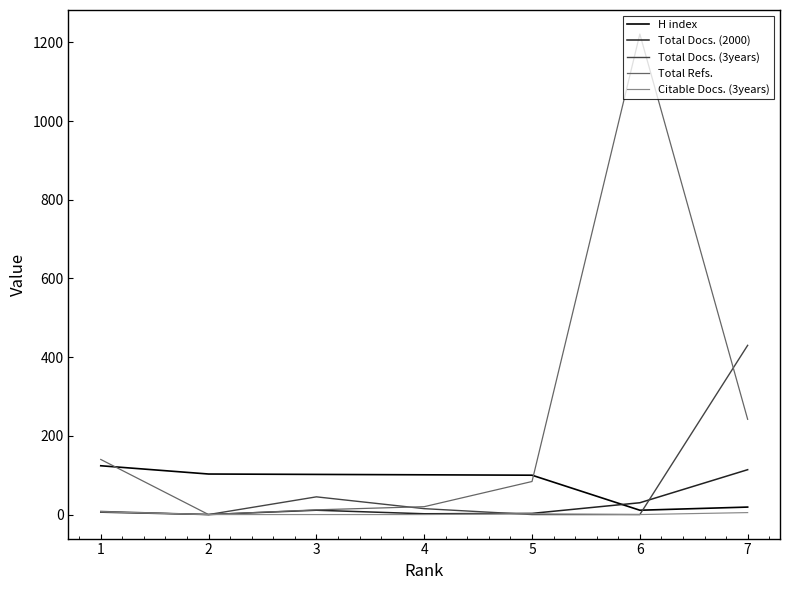

Which series changed the most between 1 and 3?

Total Refs.